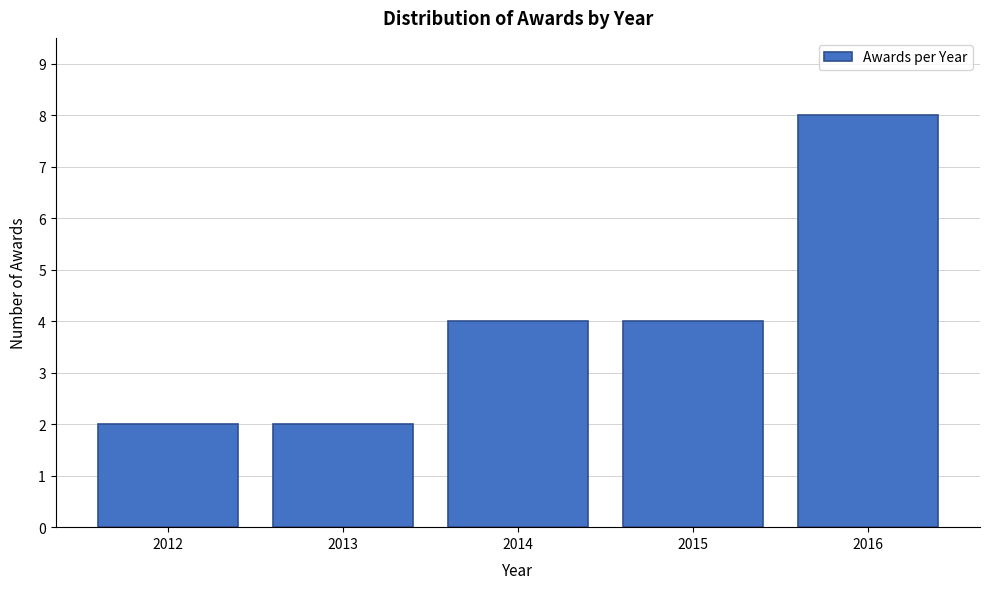

What is the height of the bar covering 2015.5 to 2016.5 on the x-axis? The values are not printed on the chart, so give them approximately, as read against the axis.

8